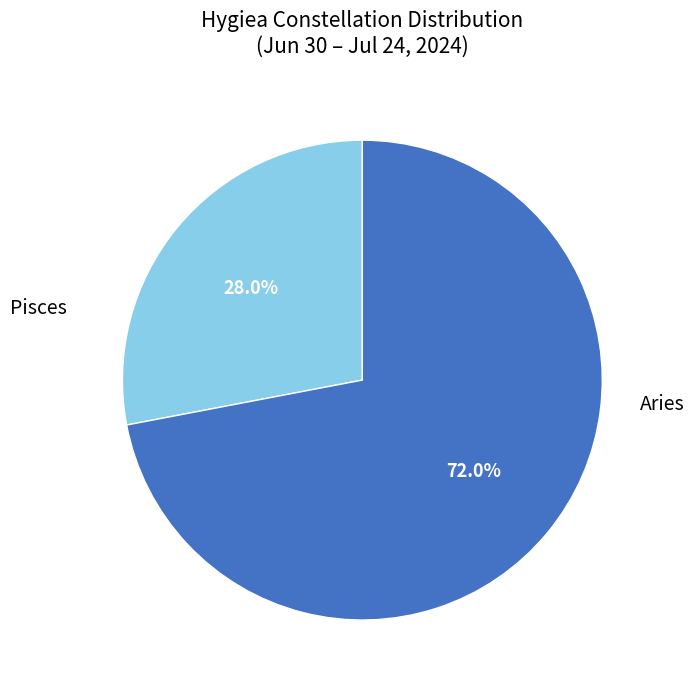

Is there a majority slice in this chart?

Yes